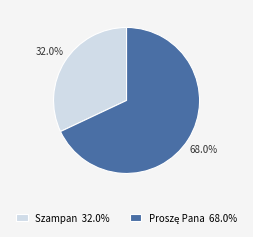

What is the smallest slice in the pie chart?

Szampan